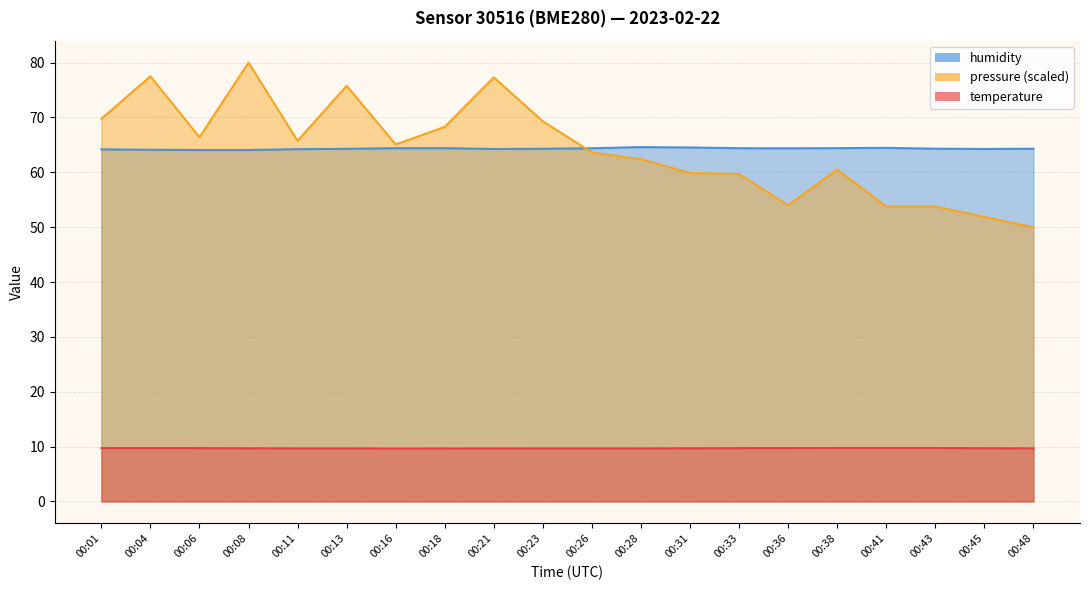

Reading left to right, extract all data points from this chart.

temperature: 00:01=9.7	00:04=9.7	00:06=9.7	00:08=9.7	00:11=9.7	00:13=9.7	00:16=9.7	00:18=9.7	00:21=9.7	00:23=9.7	00:26=9.7	00:28=9.7	00:31=9.7	00:33=9.7	00:36=9.7	00:38=9.7	00:41=9.7	00:43=9.7	00:45=9.7	00:48=9.7
humidity: 00:01=64.2	00:04=64.1	00:06=64.1	00:08=64.1	00:11=64.2	00:13=64.3	00:16=64.4	00:18=64.4	00:21=64.3	00:23=64.3	00:26=64.4	00:28=64.6	00:31=64.5	00:33=64.4	00:36=64.4	00:38=64.4	00:41=64.5	00:43=64.3	00:45=64.3	00:48=64.3
pressure_norm: 00:01=69.8	00:04=77.5	00:06=66.4	00:08=80.0	00:11=65.8	00:13=75.8	00:16=65.1	00:18=68.3	00:21=77.3	00:23=69.3	00:26=63.6	00:28=62.4	00:31=59.9	00:33=59.7	00:36=54.0	00:38=60.5	00:41=53.8	00:43=53.8	00:45=51.9	00:48=50.0